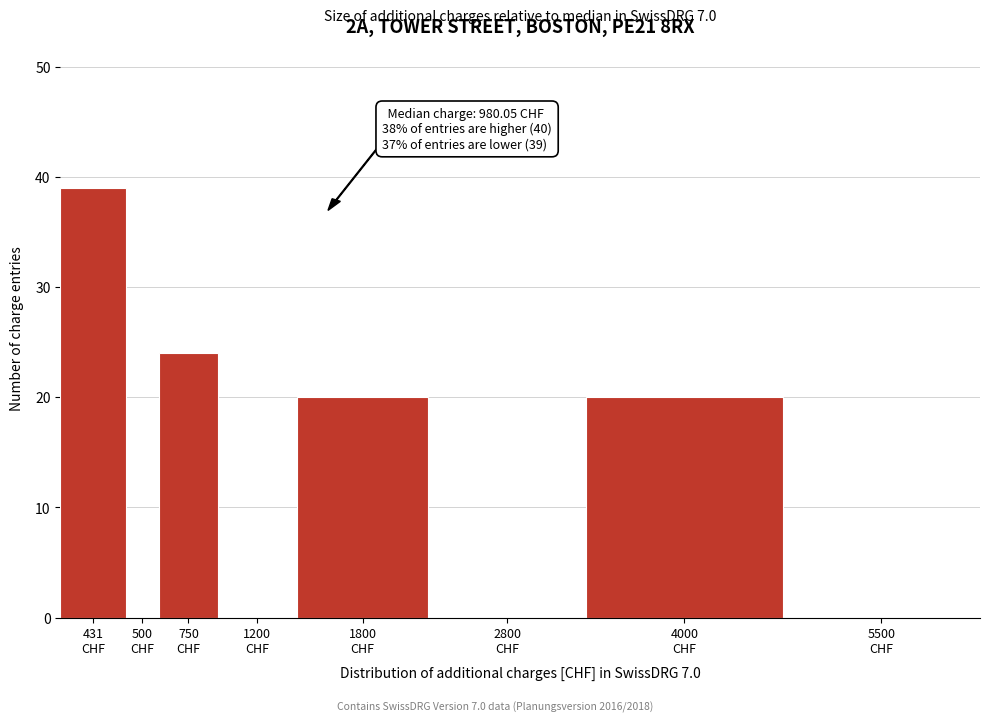

What is the maximum value shown in the chart?

39